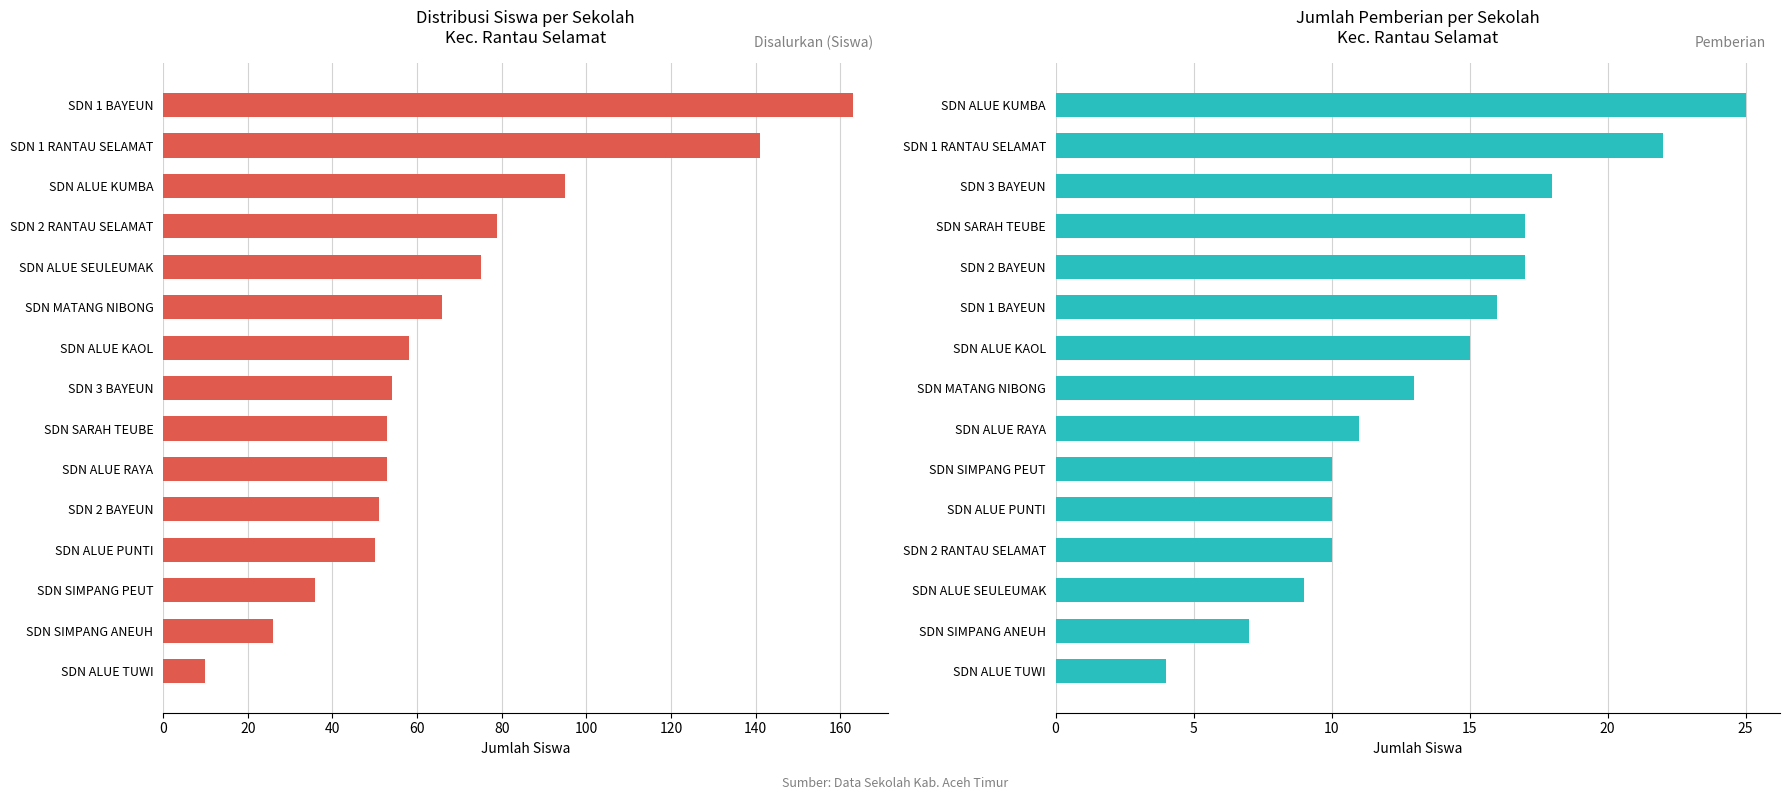

What is the sum of all Disalurkan (Siswa) values?

1010